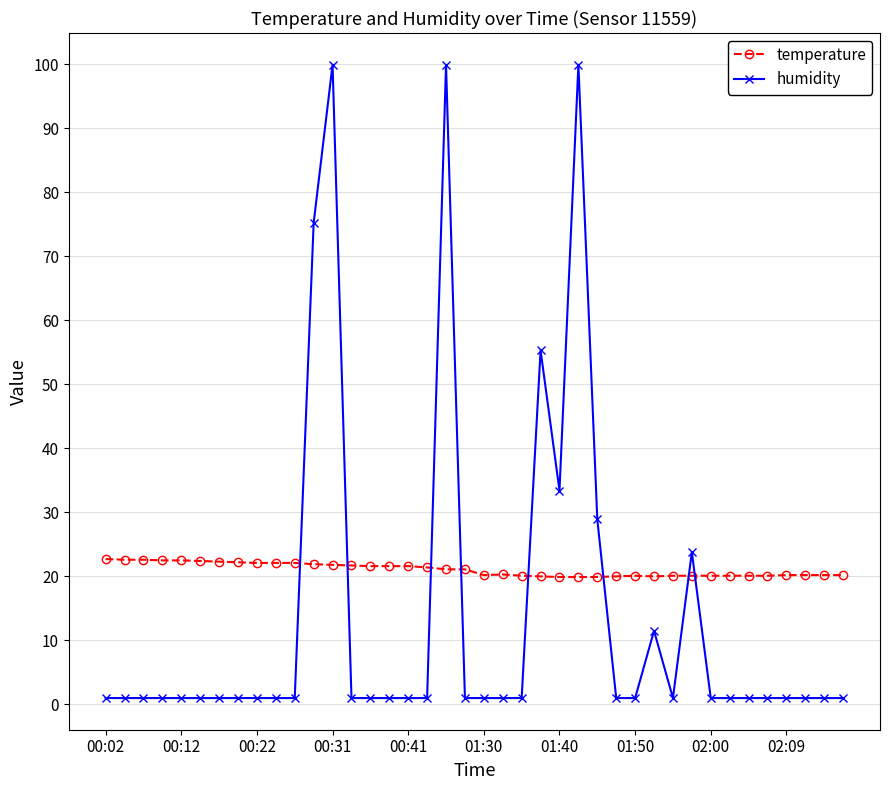

At how many categories does at least one series exceed 30?

6